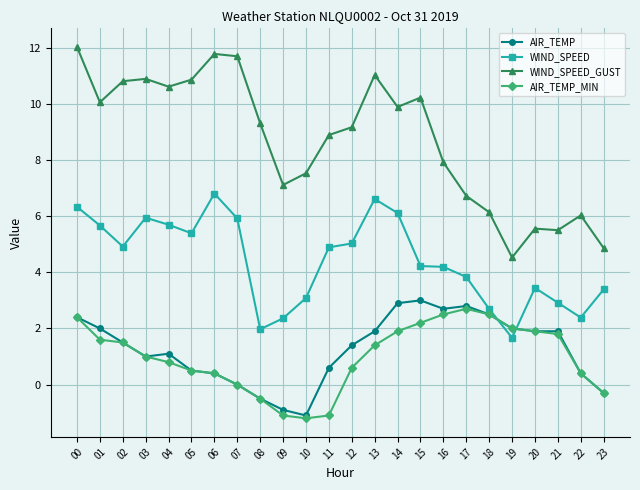

List the series in order of their peak value, lowest first.

AIR_TEMP_MIN, AIR_TEMP, WIND_SPEED, WIND_SPEED_GUST